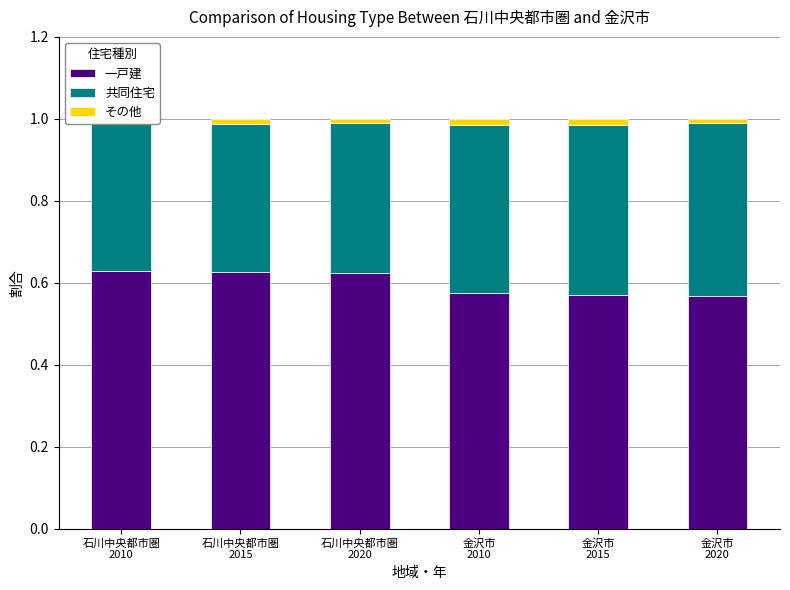

What is the difference between the maximum and minimum values in the 一戸建 series?

0.1